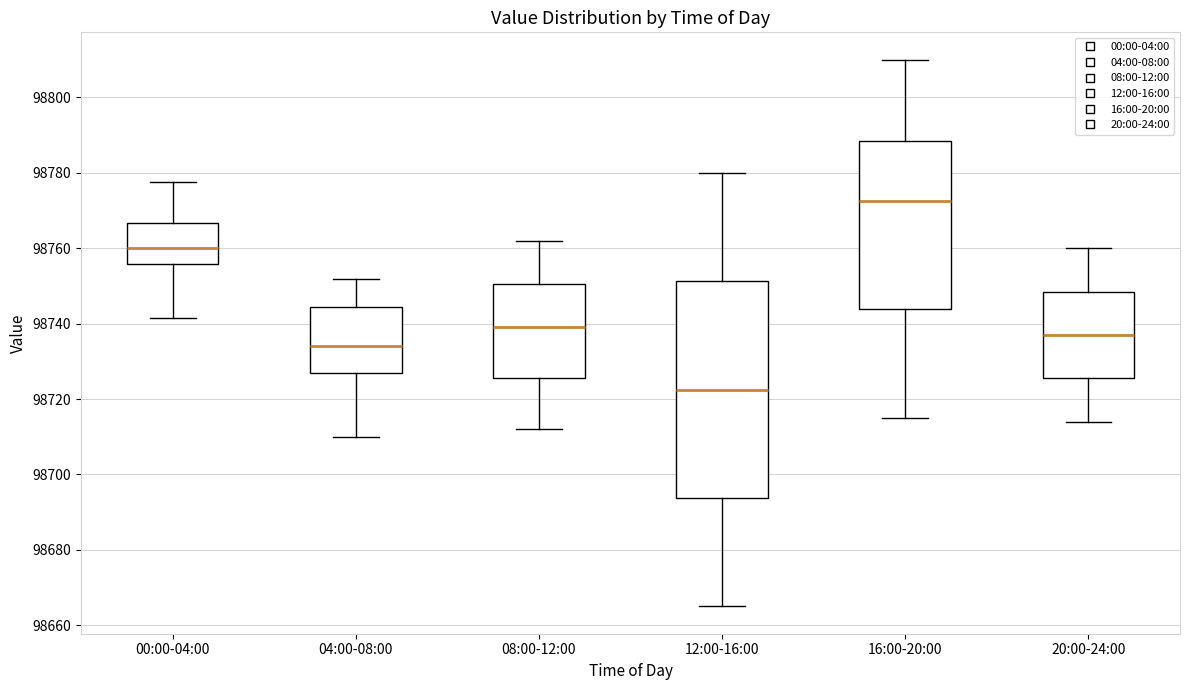

Where does the lower whisker of the box for 20:00-24:00 end on the y-axis? The values are not printed on the chart, so give them approximately, as read against the axis.

98714